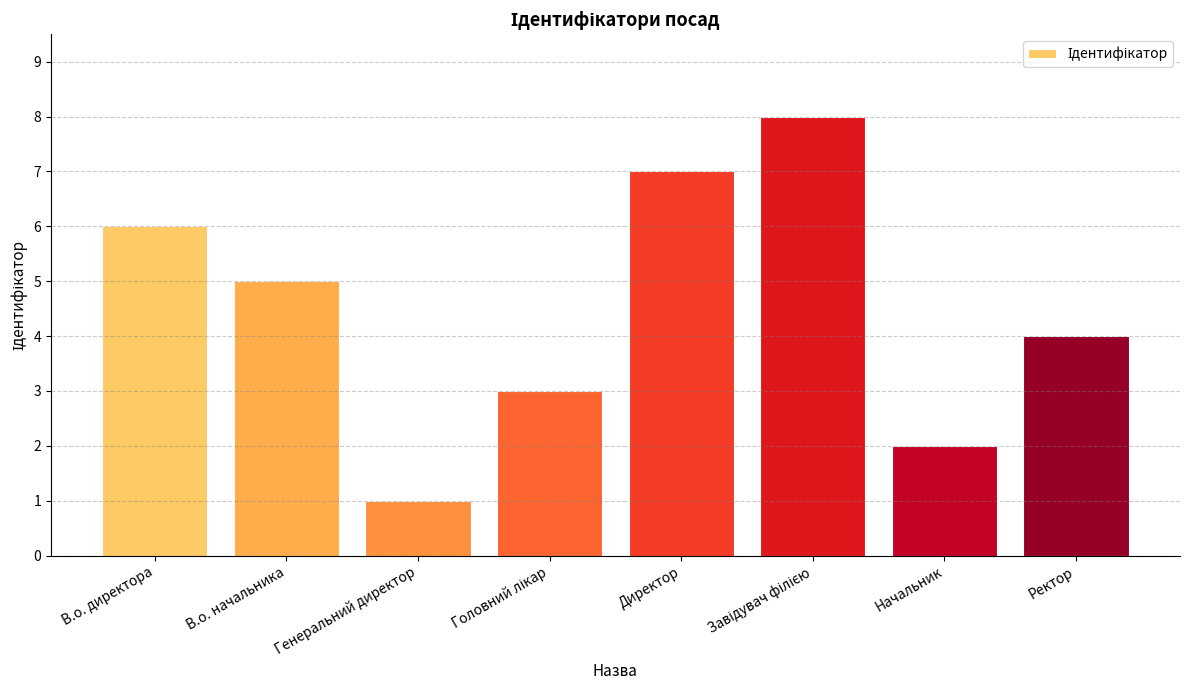

True or false: the data shows 6 at Ректор.

False